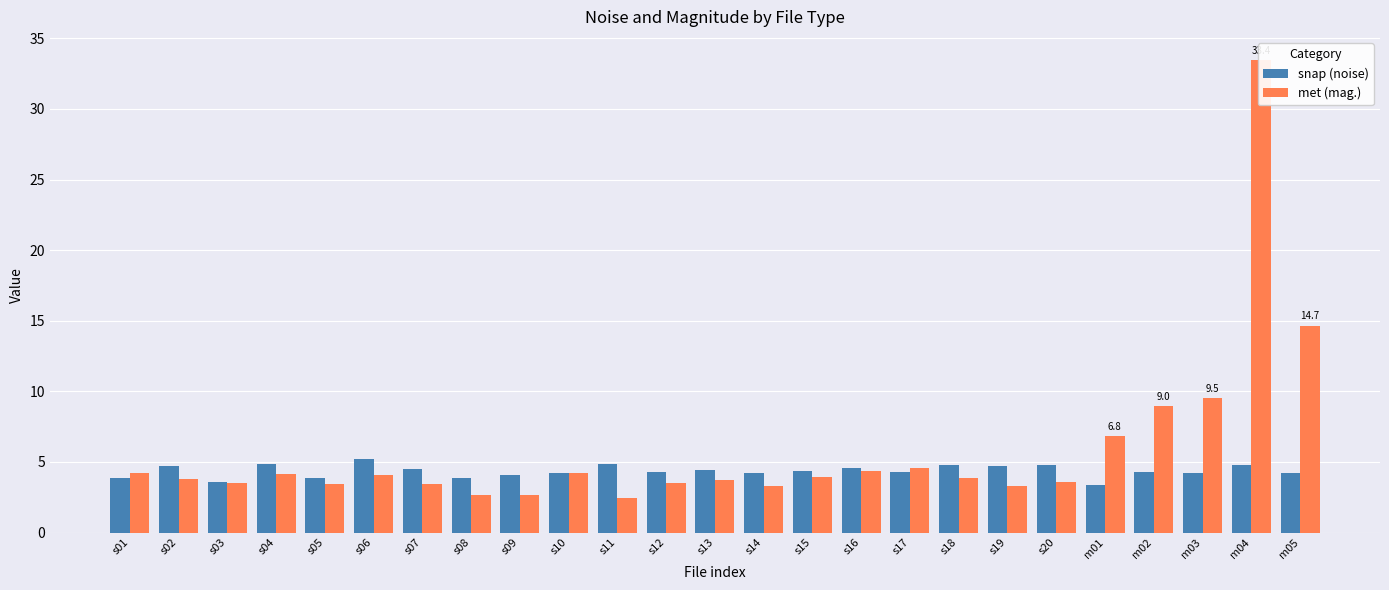

Is it true that met (mag.) equals 1.4 at s05?

False